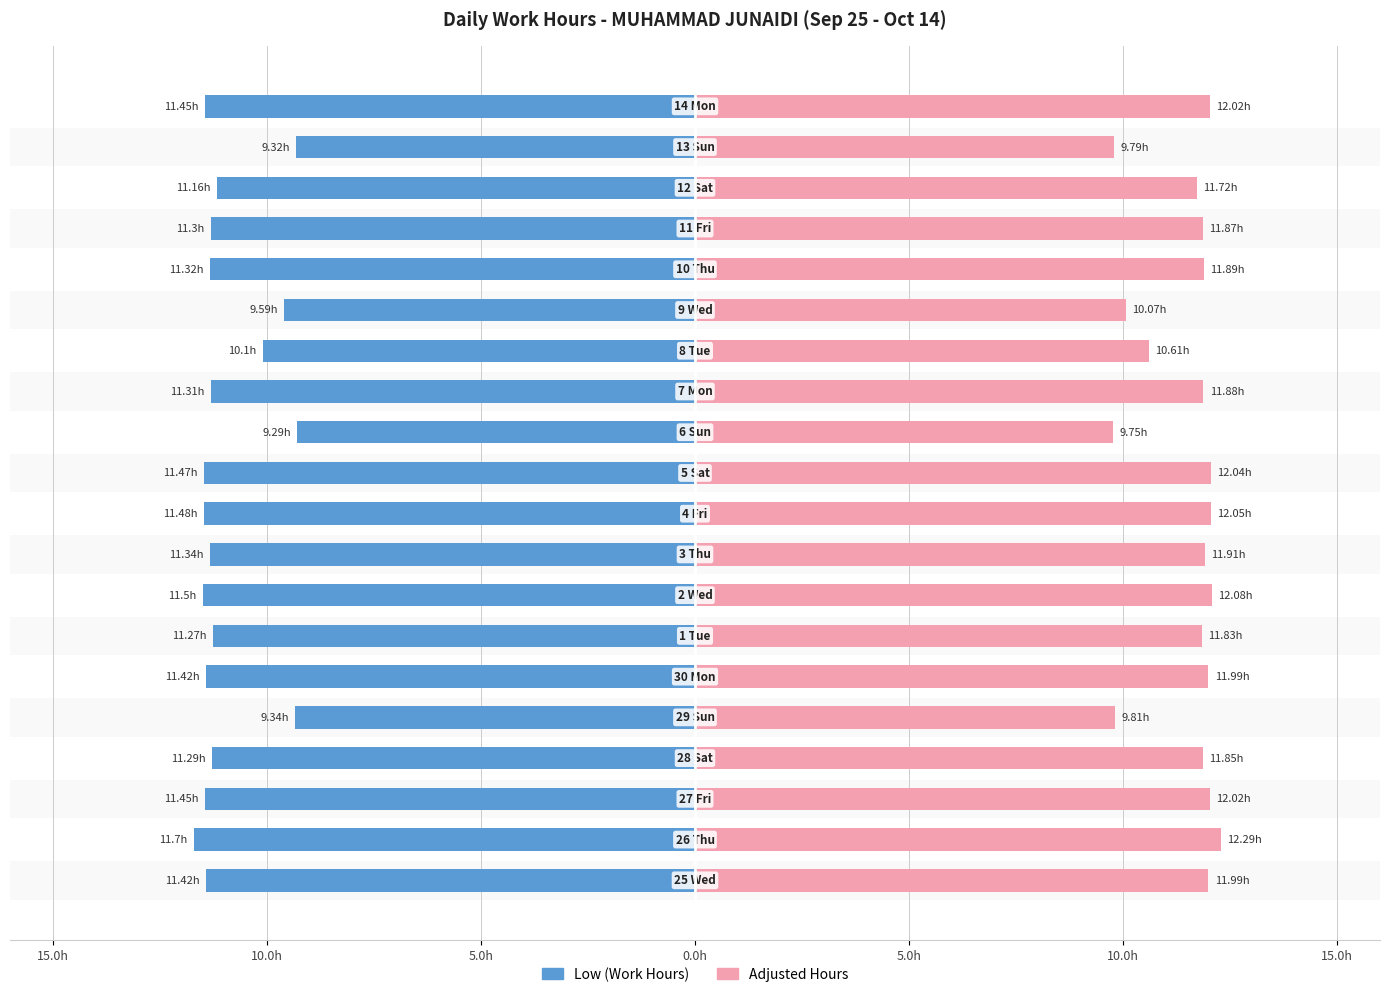

What is the difference between the second highest and second lowest values in the Low (Work Hours) series?

2.2